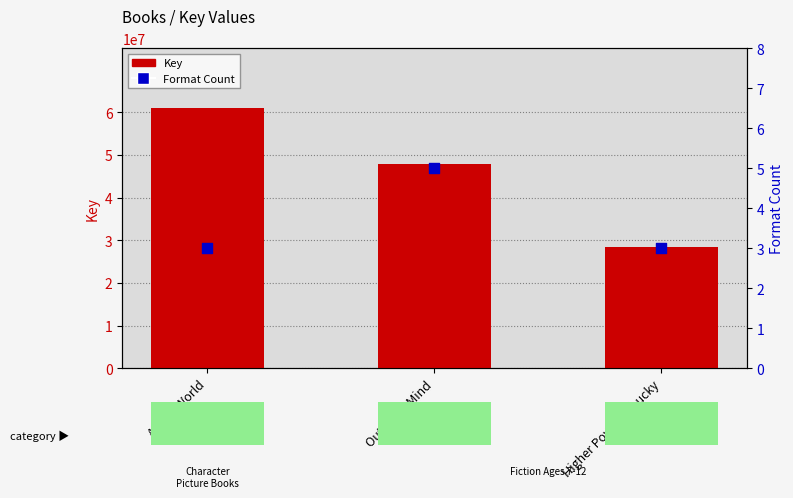

Which series has the widest spread of Y values?

Key